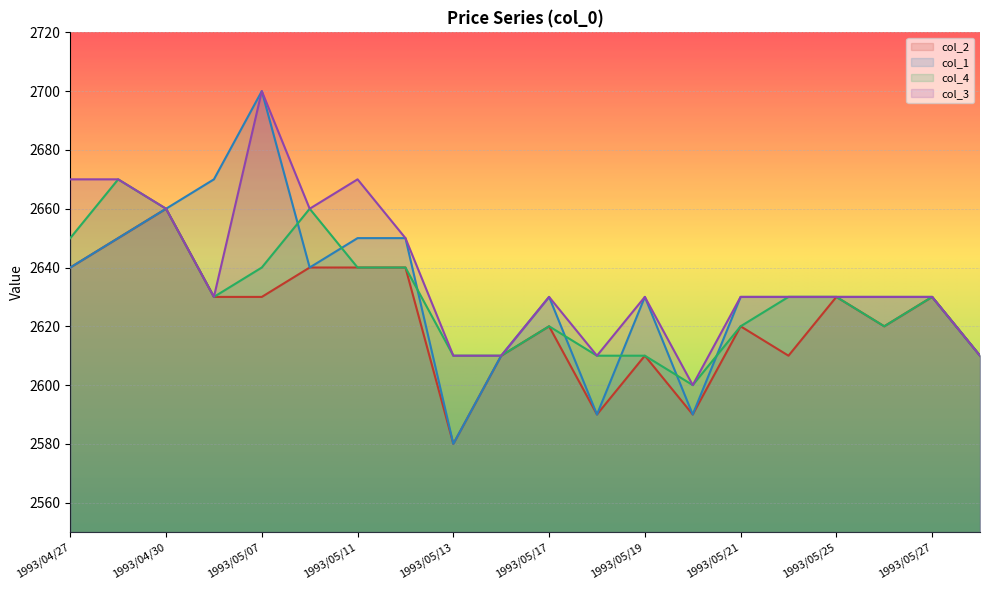

Reading left to right, transcribe all the data shown in this chart.

col_2: 1993/04/27=2640	1993/04/28=2650	1993/04/30=2660	1993/05/06=2630	1993/05/07=2630	1993/05/10=2640	1993/05/11=2640	1993/05/12=2640	1993/05/13=2580	1993/05/14=2610	1993/05/17=2620	1993/05/18=2590	1993/05/19=2610	1993/05/20=2590	1993/05/21=2620	1993/05/24=2610	1993/05/25=2630	1993/05/26=2620	1993/05/27=2630	1993/05/28=2610
col_1: 1993/04/27=2640	1993/04/28=2650	1993/04/30=2660	1993/05/06=2670	1993/05/07=2700	1993/05/10=2640	1993/05/11=2650	1993/05/12=2650	1993/05/13=2580	1993/05/14=2610	1993/05/17=2630	1993/05/18=2590	1993/05/19=2630	1993/05/20=2590	1993/05/21=2630	1993/05/24=2630	1993/05/25=2630	1993/05/26=2630	1993/05/27=2630	1993/05/28=2610
col_4: 1993/04/27=2650	1993/04/28=2670	1993/04/30=2660	1993/05/06=2630	1993/05/07=2640	1993/05/10=2660	1993/05/11=2640	1993/05/12=2640	1993/05/13=2610	1993/05/14=2610	1993/05/17=2620	1993/05/18=2610	1993/05/19=2610	1993/05/20=2600	1993/05/21=2620	1993/05/24=2630	1993/05/25=2630	1993/05/26=2620	1993/05/27=2630	1993/05/28=2610
col_3: 1993/04/27=2670	1993/04/28=2670	1993/04/30=2660	1993/05/06=2630	1993/05/07=2700	1993/05/10=2660	1993/05/11=2670	1993/05/12=2650	1993/05/13=2610	1993/05/14=2610	1993/05/17=2630	1993/05/18=2610	1993/05/19=2630	1993/05/20=2600	1993/05/21=2630	1993/05/24=2630	1993/05/25=2630	1993/05/26=2630	1993/05/27=2630	1993/05/28=2610